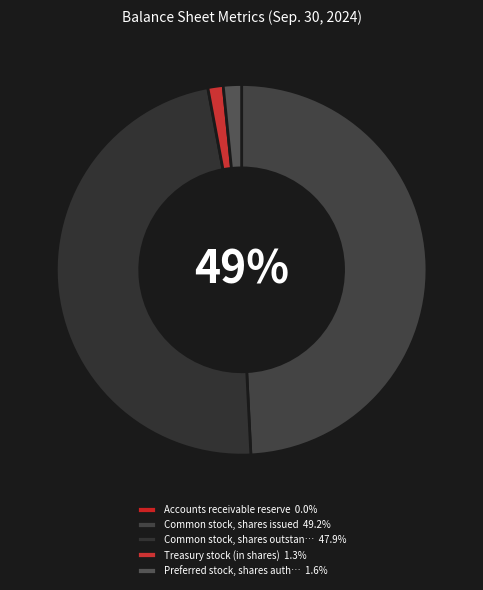

Which slice is the smallest?

Accounts receivable reserve